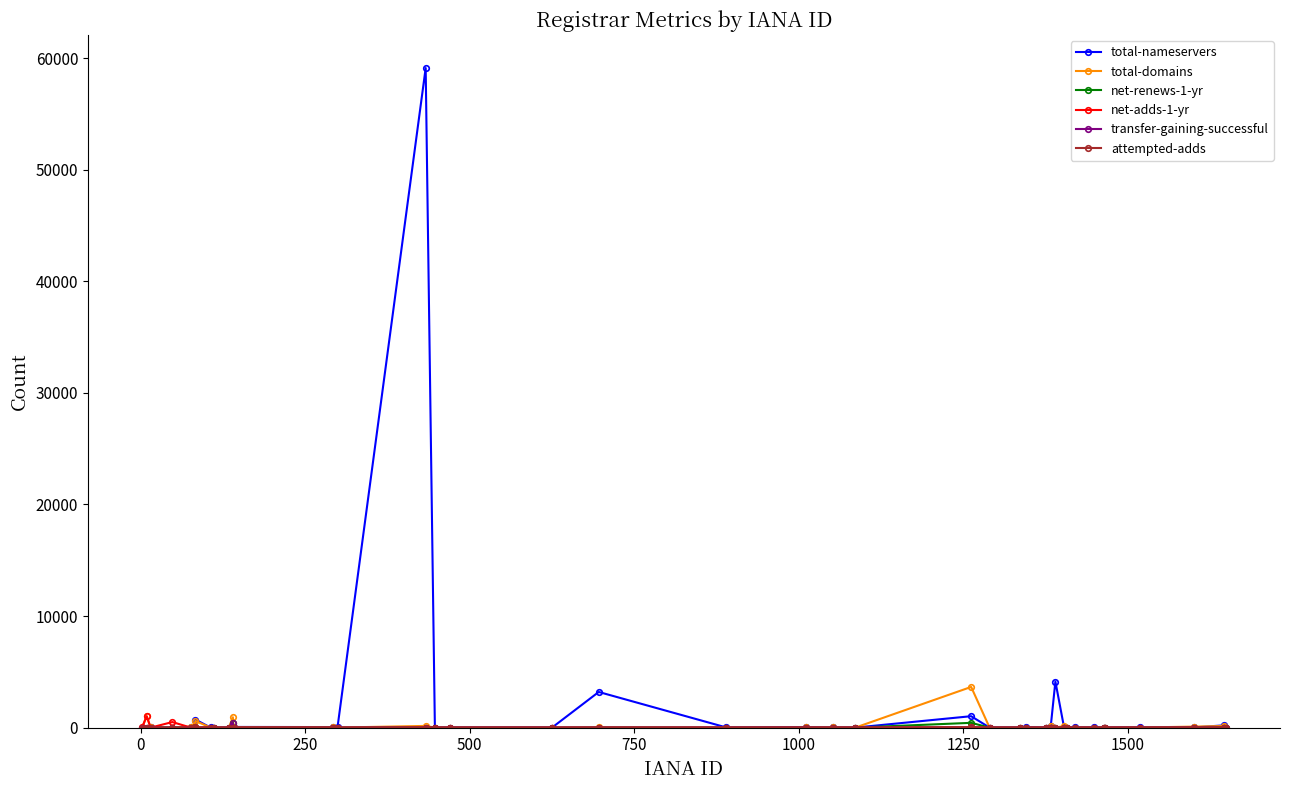

What is the greatest value displayed?

59105